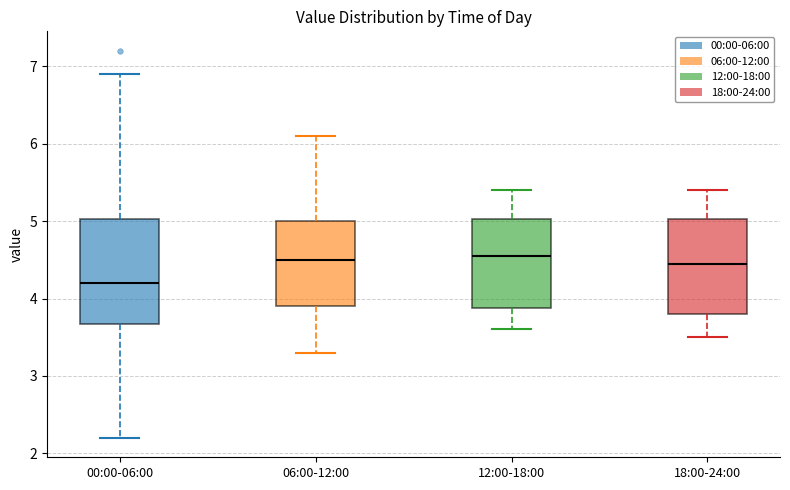

Where does the lower whisker of the box for 12:00-18:00 end on the y-axis? The values are not printed on the chart, so give them approximately, as read against the axis.

3.6